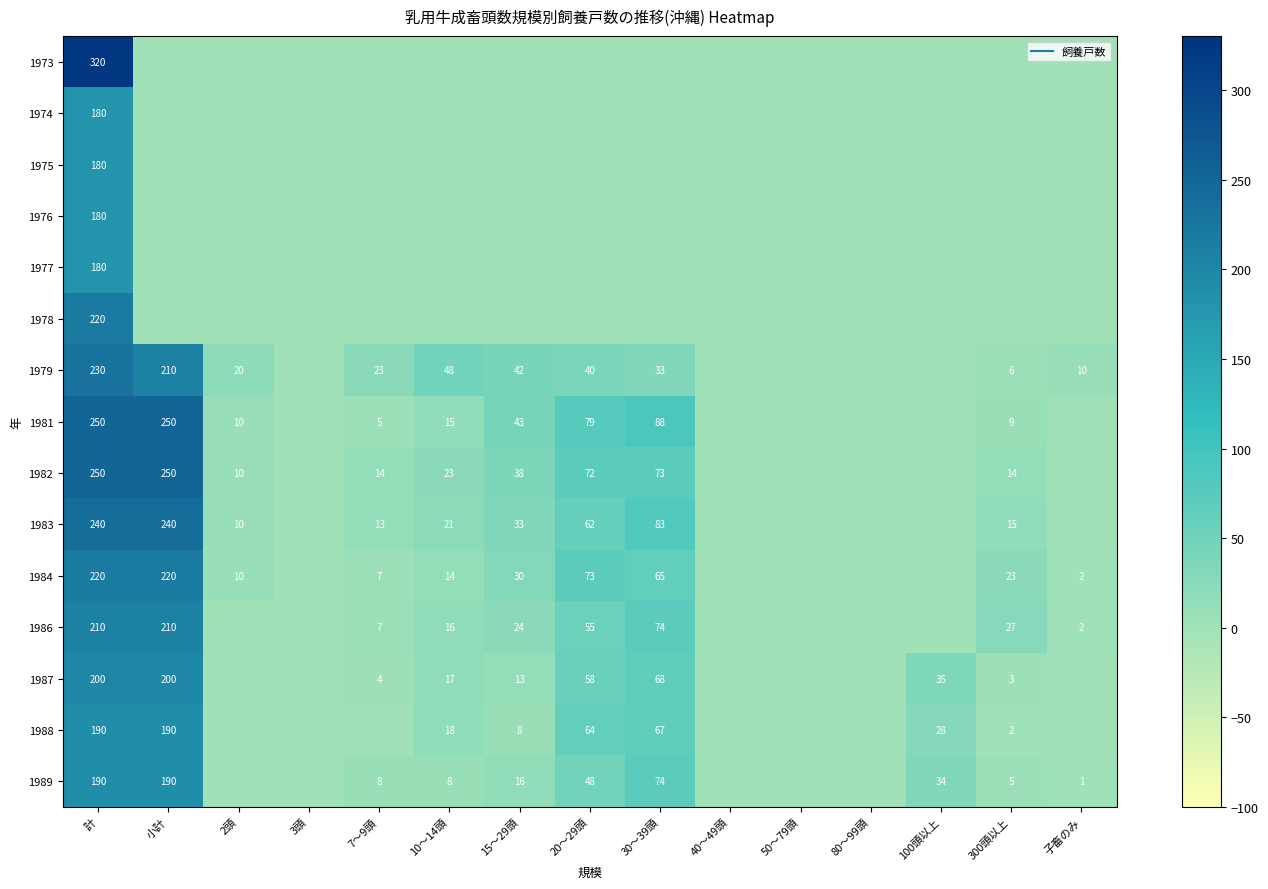

What is the spread (max minus min) of values at 小計?

250